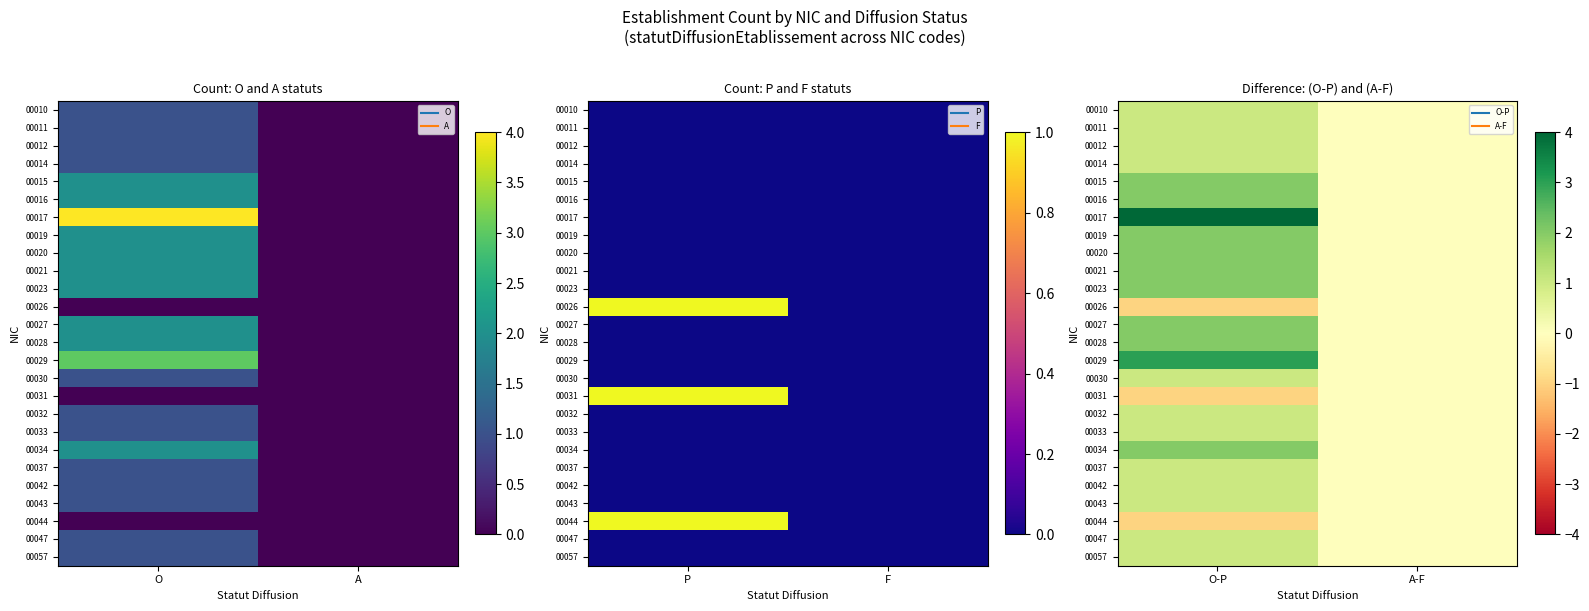

At which category is the sum across all series the highest?

O-P